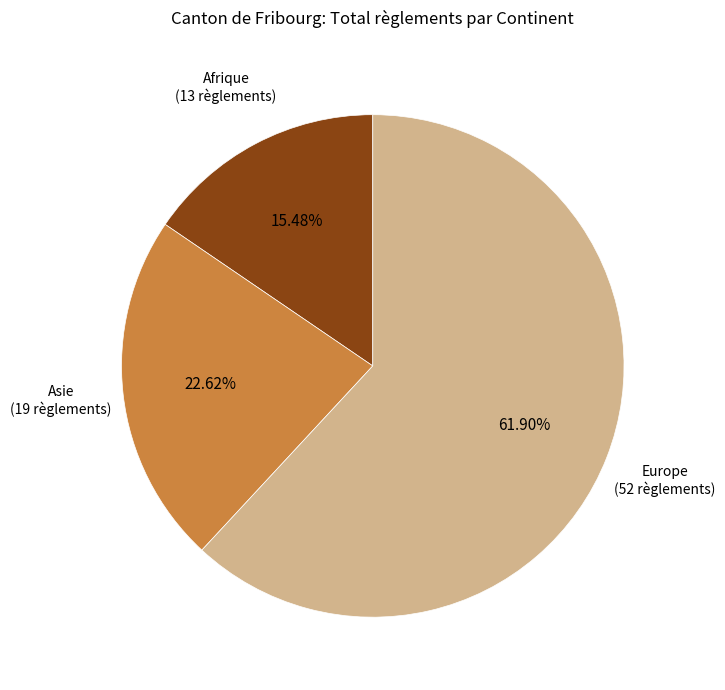

Which category accounts for the majority?

Europe